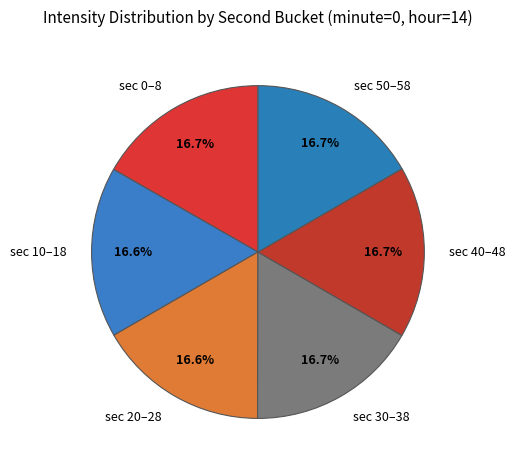

What is the total percentage of sec 20–28 and sec 10–18?

33.2%